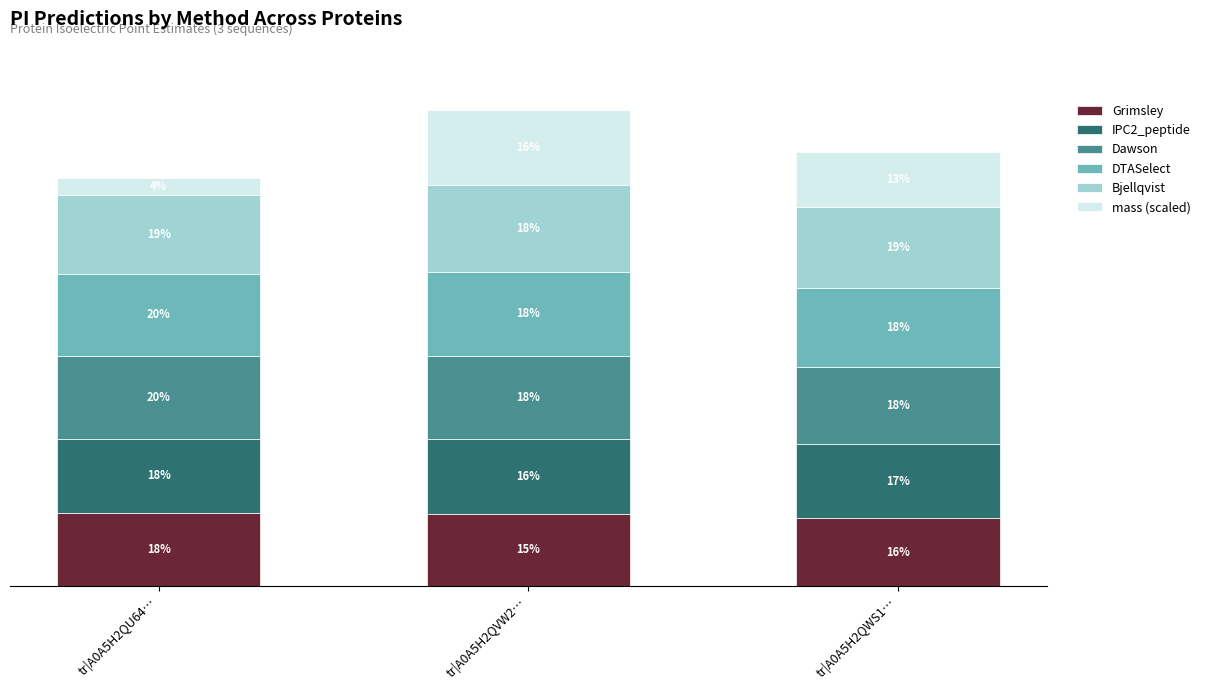

Which series has the largest total across all categories?

Bjellqvist